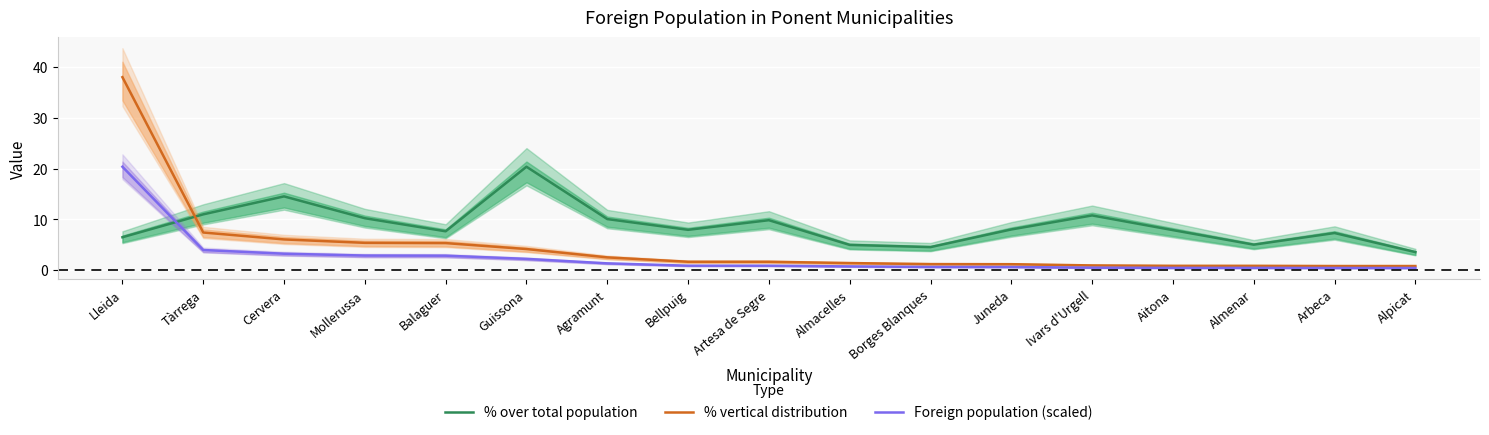

List the labels in order of Foreign population (scaled) value, smallest first.

Alpicat, Arbeca, Aitona, Almenar, Ivars d'Urgell, Juneda, Borges Blanques, Almacelles, Bellpuig, Artesa de Segre, Agramunt, Guissona, Balaguer, Mollerussa, Cervera, Tàrrega, Lleida